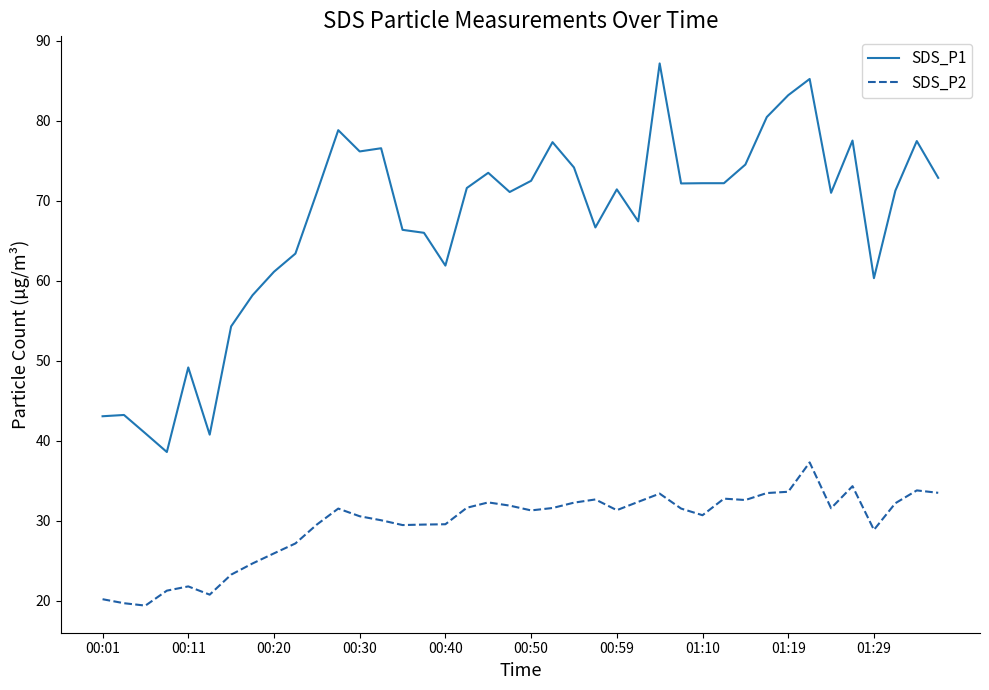

Which series has the widest spread of values?

SDS_P1